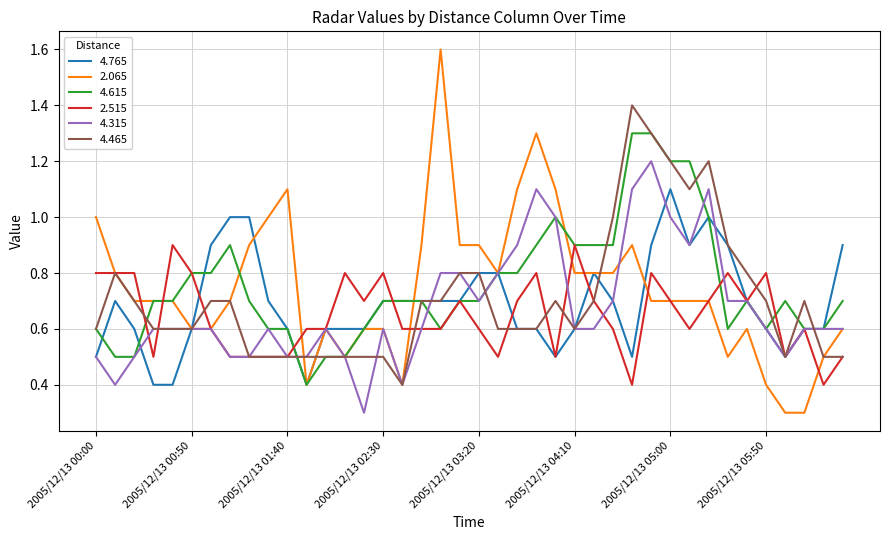

List the series in order of their peak value, lowest first.

2.515, 4.765, 4.315, 4.615, 4.465, 2.065